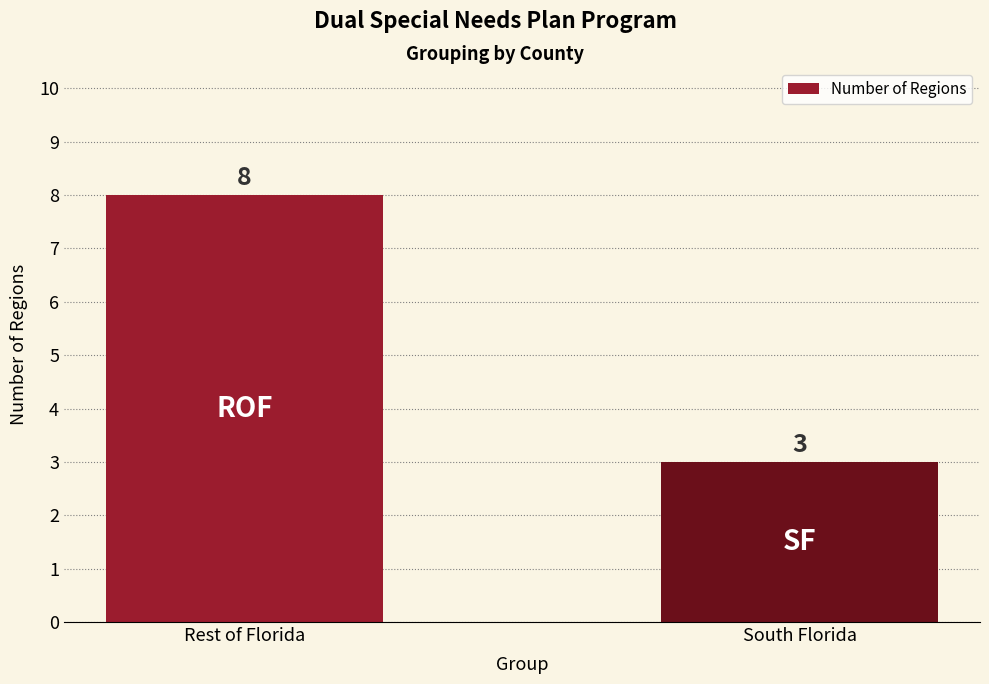

Which category has the highest value across all series?

Rest of Florida